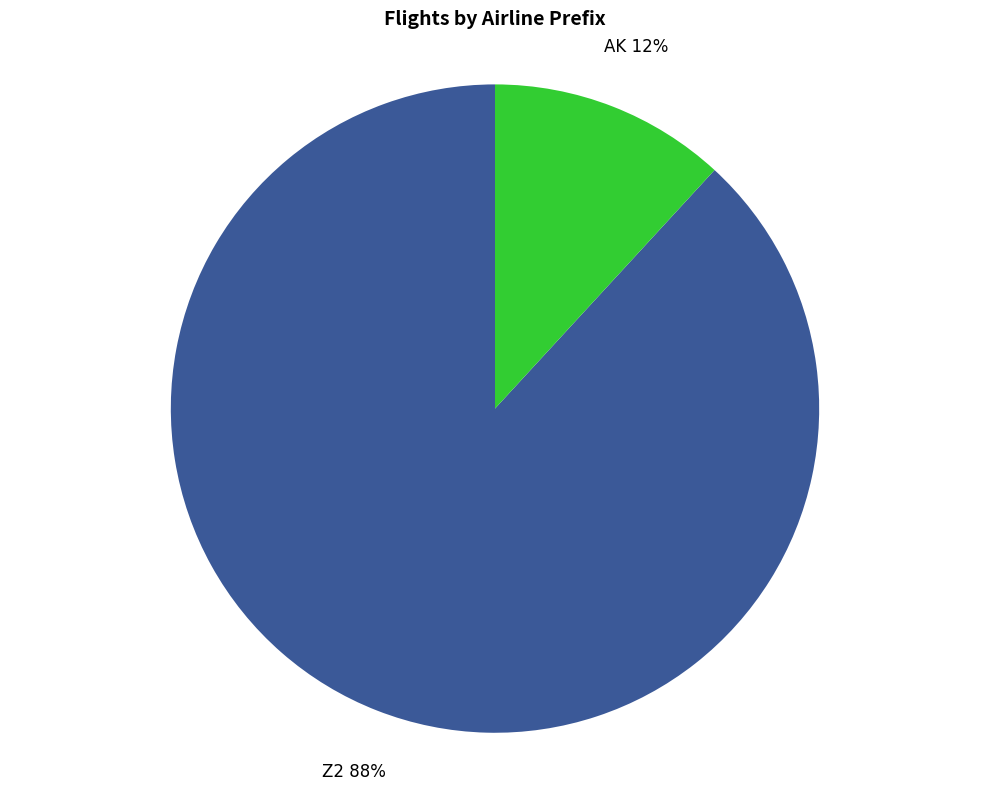

Is there any slice that represents more than half of the pie?

Yes